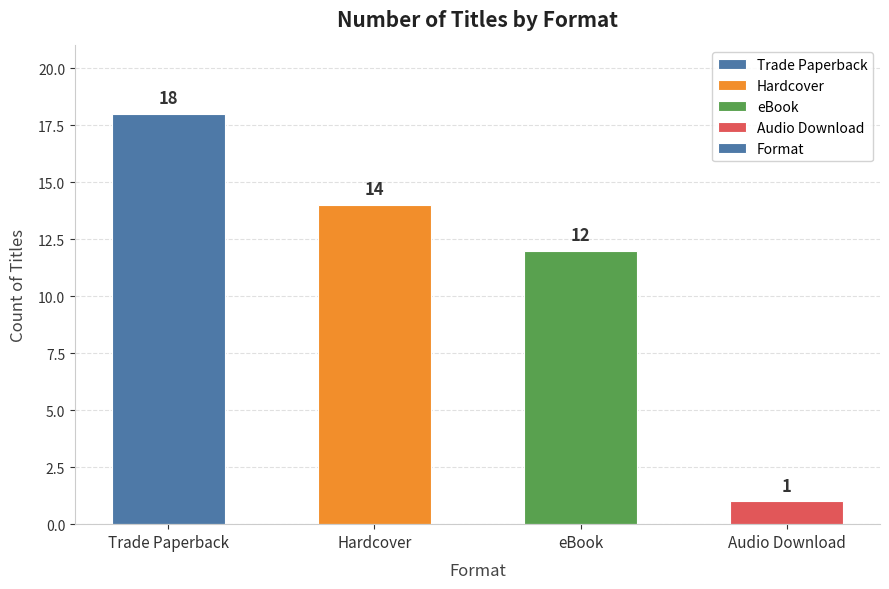

List the labels in order of value, largest first.

Trade Paperback, Hardcover, eBook, Audio Download